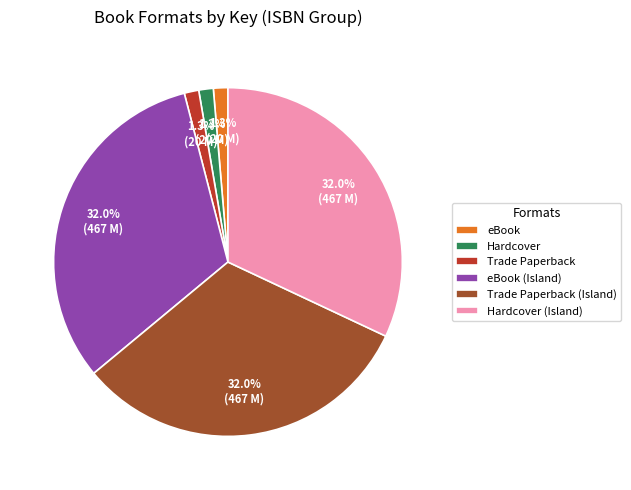

Is there any slice that represents more than half of the pie?

No